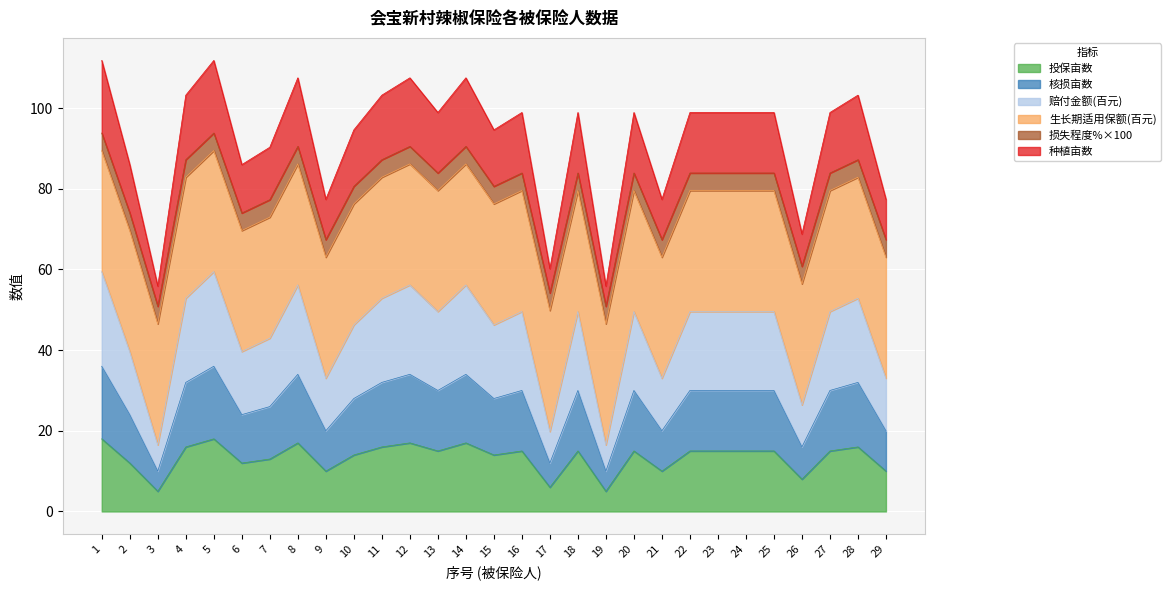

True or false: 核损亩数 and 赔付金额(百元) cross at least once.

False